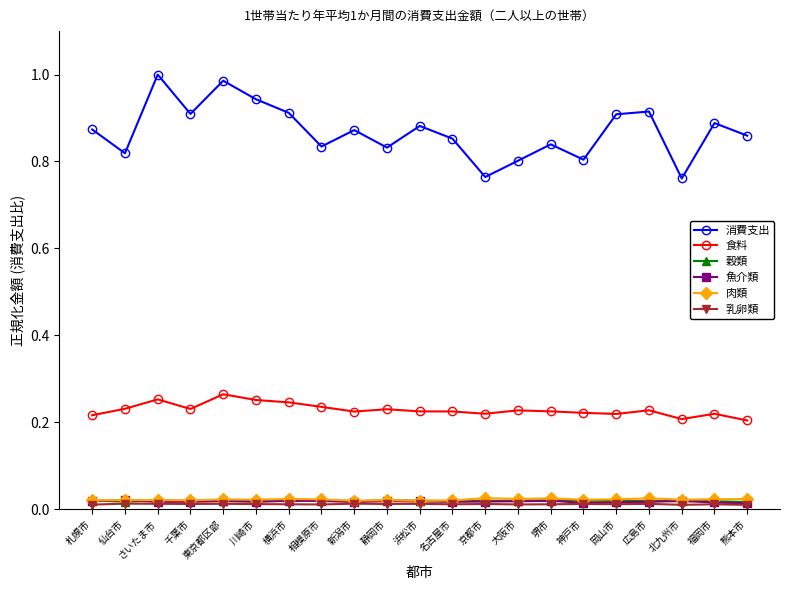

What is the label of the 6th point from the right?

神戸市